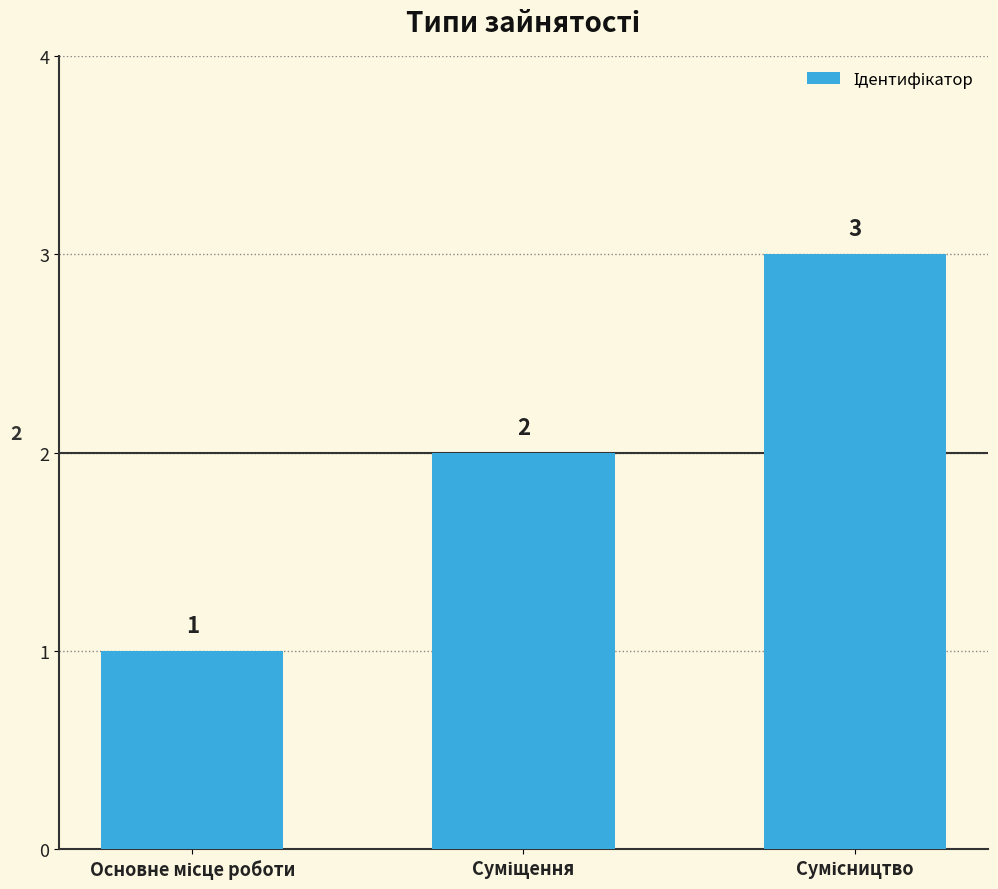

What is the maximum value shown in the chart?

3